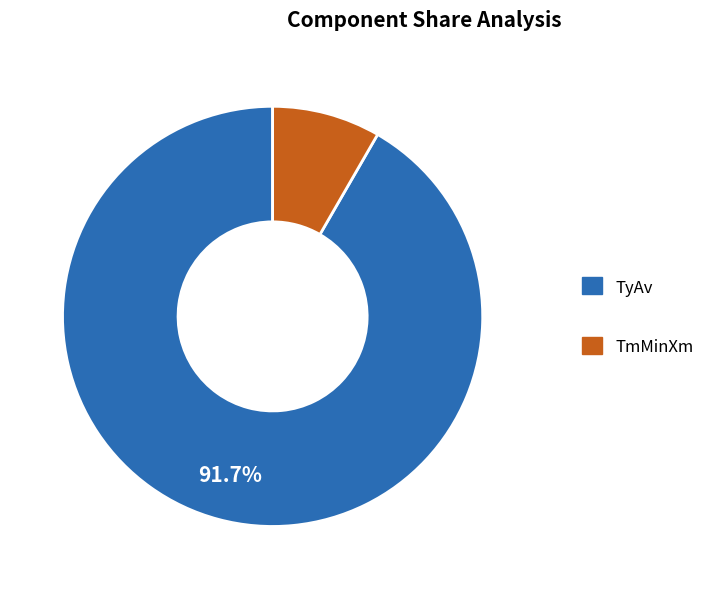

To the nearest percent, what is the difference between the largest and smallest slice percentages?

83%